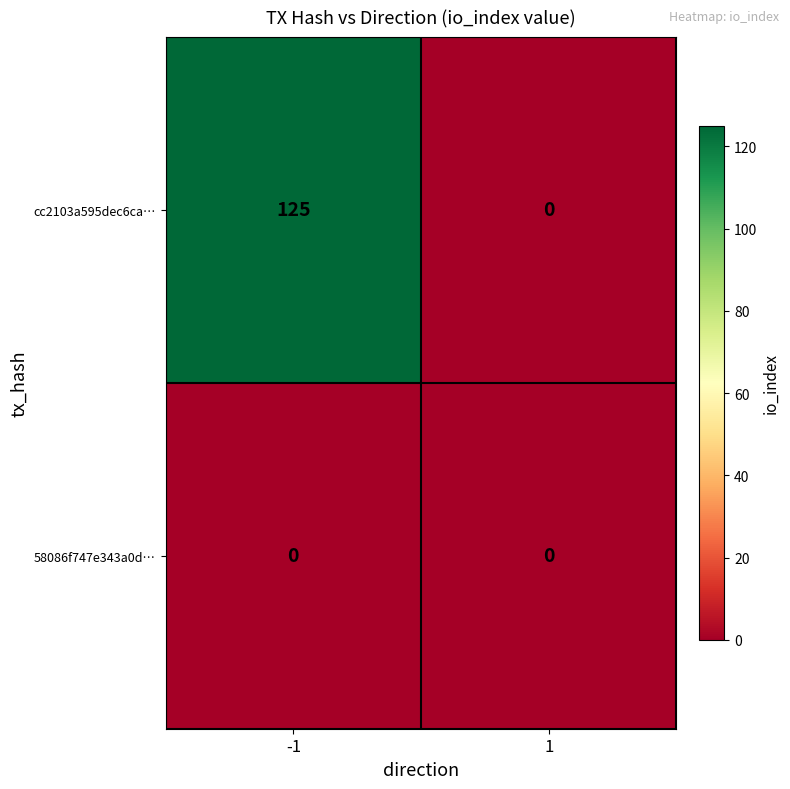

Between -1 and 1, which series saw the biggest shift?

cc2103a595dec6ca…